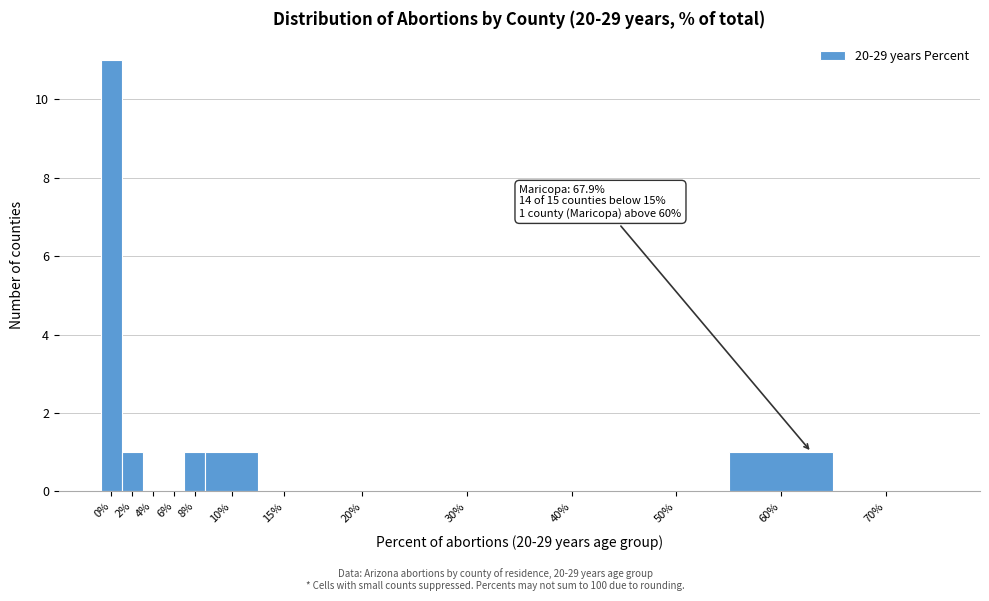

Reading right to left, list all the values displayed in this chart.

70%=0	60%=1	50%=0	40%=0	30%=0	20%=0	15%=0	10%=1	8%=1	6%=0	4%=0	2%=1	0%=11